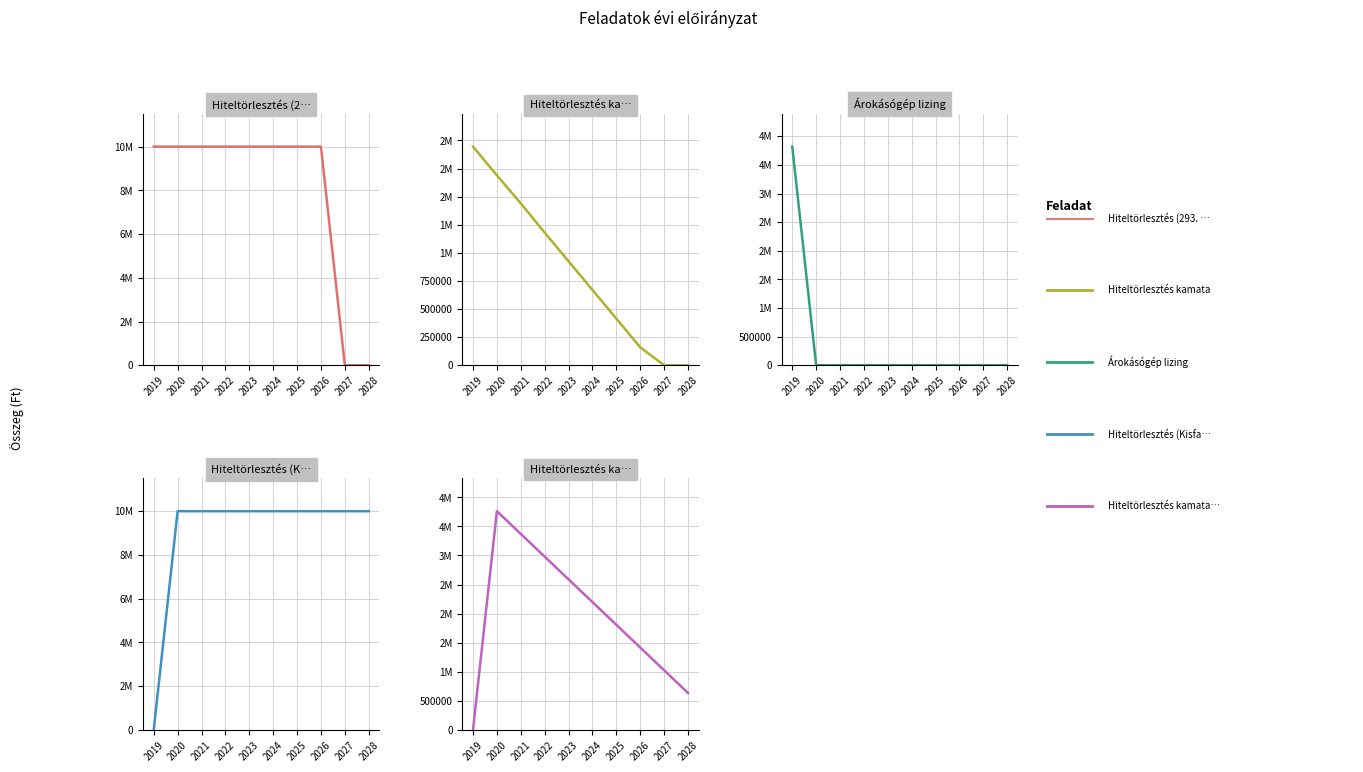

What are all the series names shown in the legend?

Hiteltörlesztés (293. hrsz), Hiteltörlesztés kamata, Árokásógép lizing, Hiteltörlesztés (Kisfaludy), Hiteltörlesztés kamata és kezelési